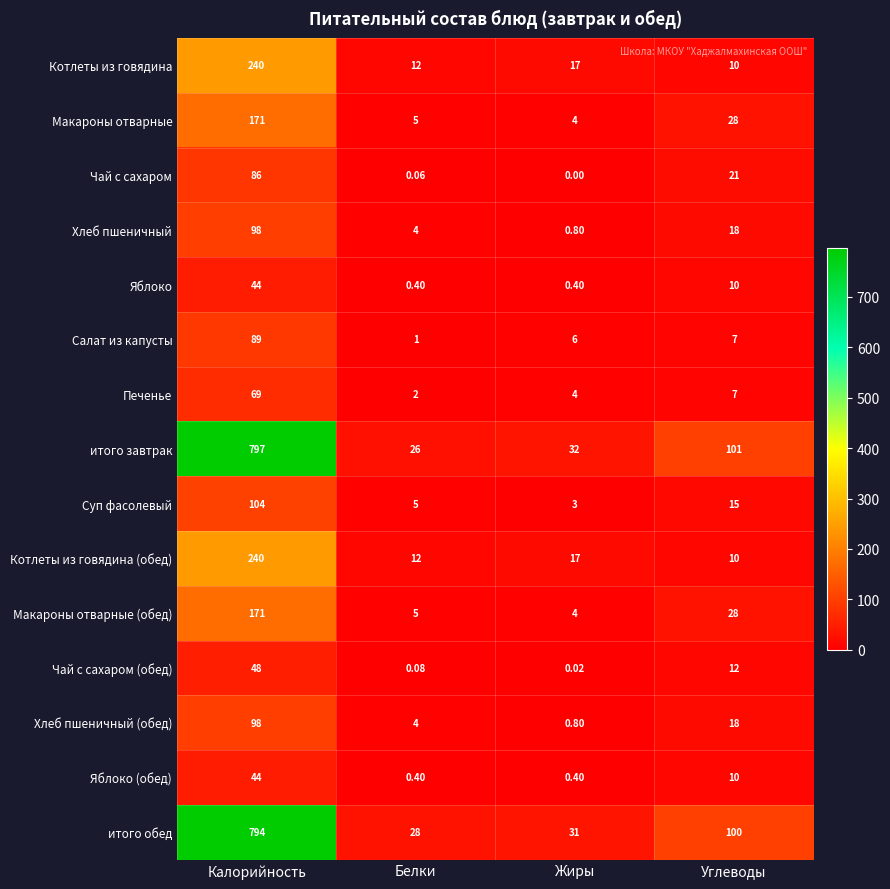

Where does the Салат из капусты series first go above 7?

Калорийность